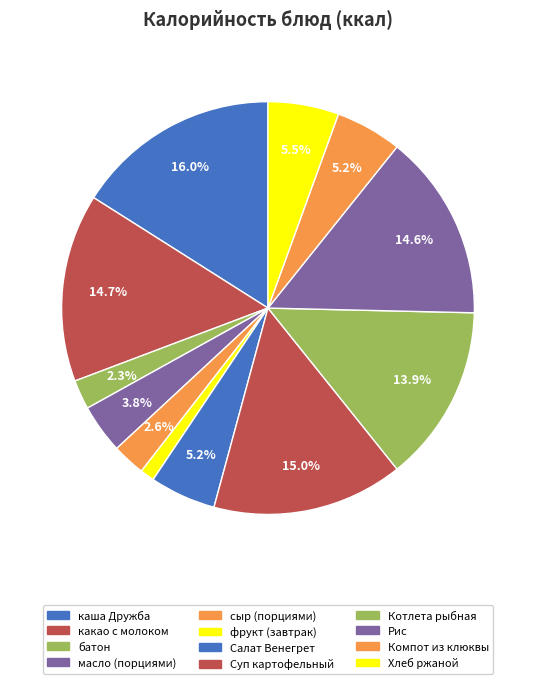

Is Салат Венегрет the majority of the pie?

No